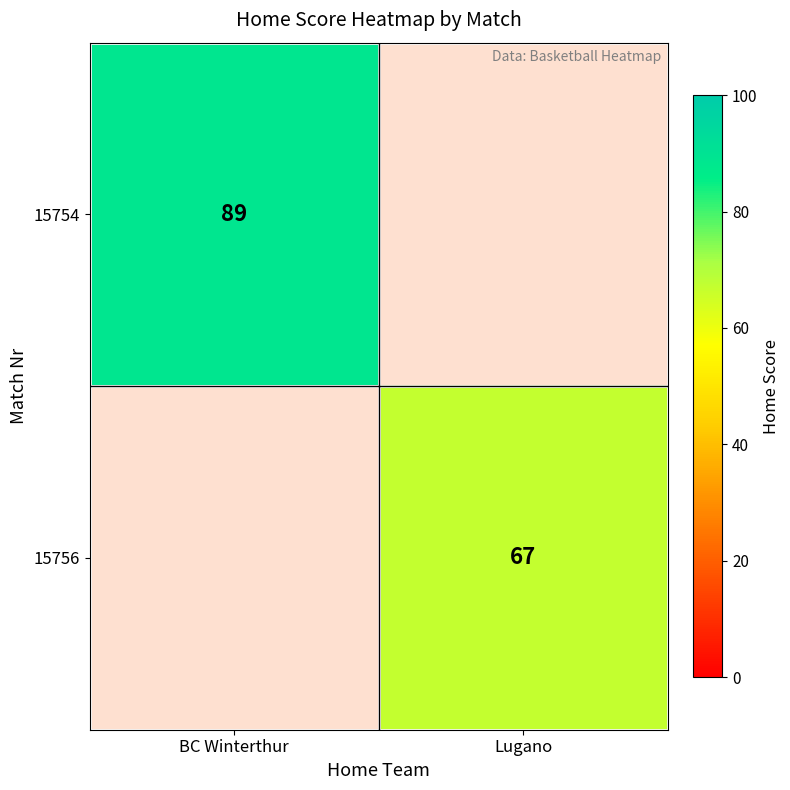

True or false: 15756 has a value of 67 at Lugano.

True